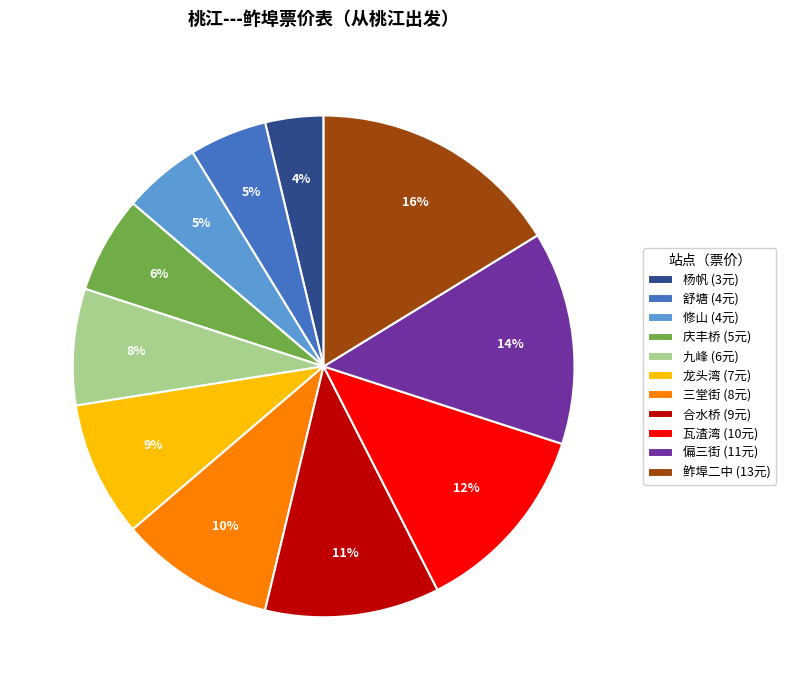

Which has a higher value, 鲊埠二中 or 修山?

鲊埠二中